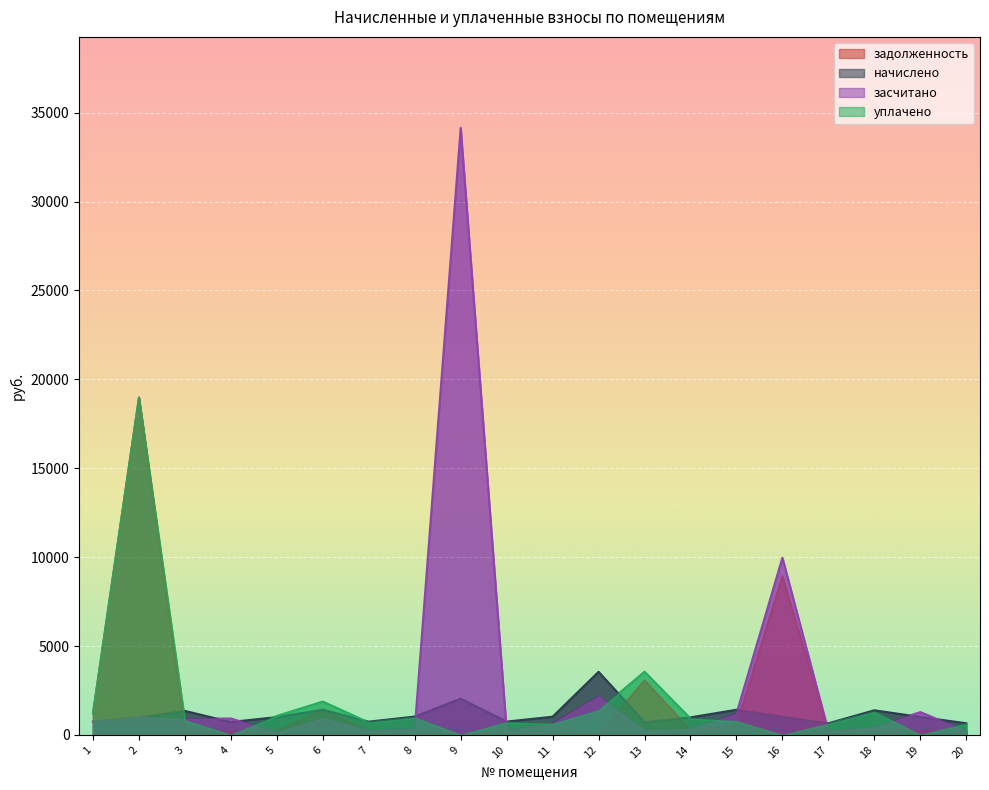

Rank the categories by уплачено value from highest to lowest.

2, 13, 6, 12, 18, 1, 5, 8, 14, 3, 15, 10, 7, 11, 20, 17, 4, 9, 16, 19